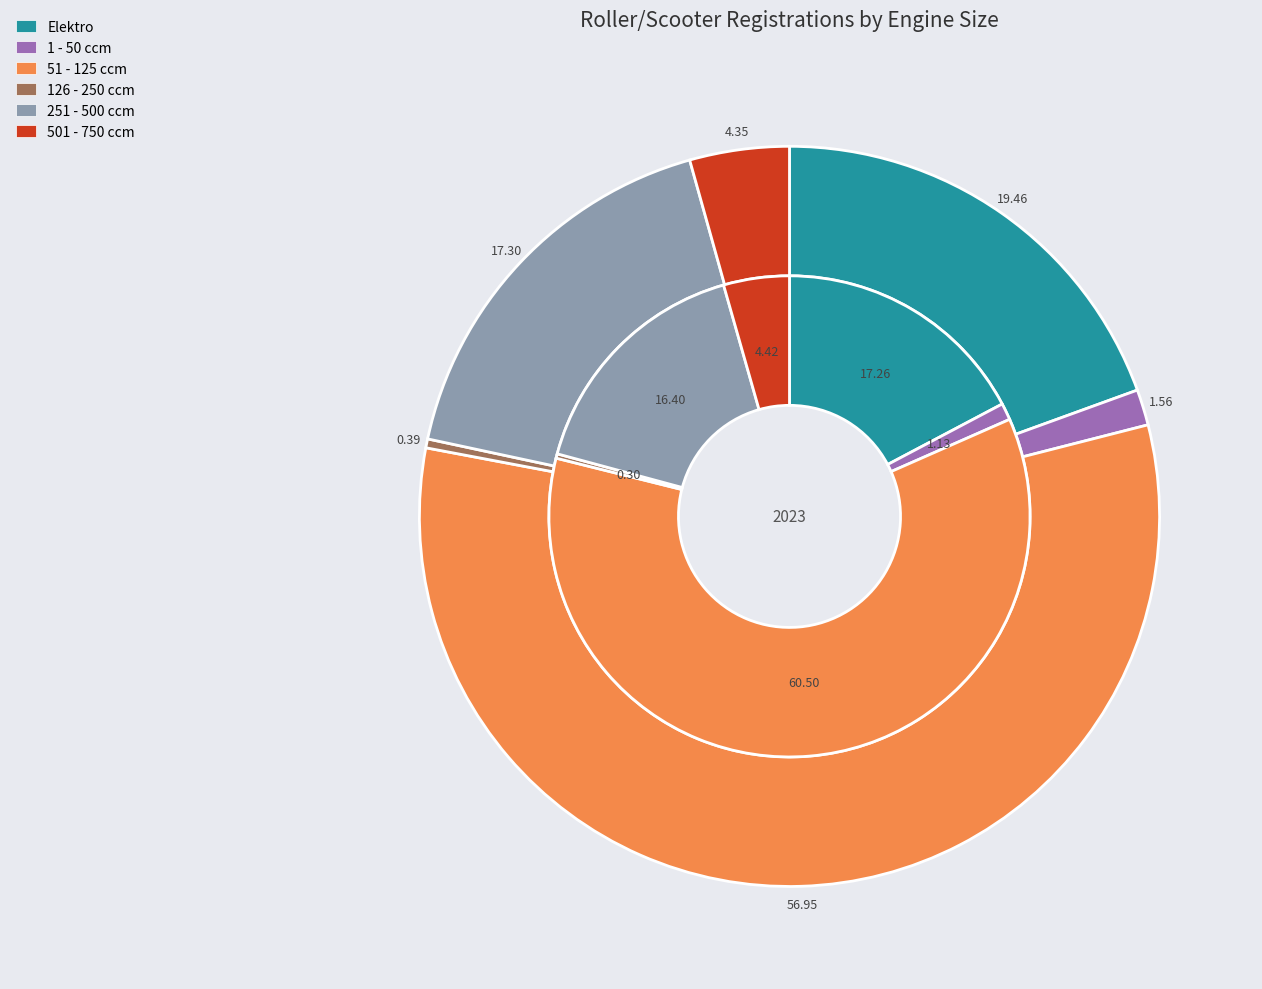

How many slices are in this pie chart?

6